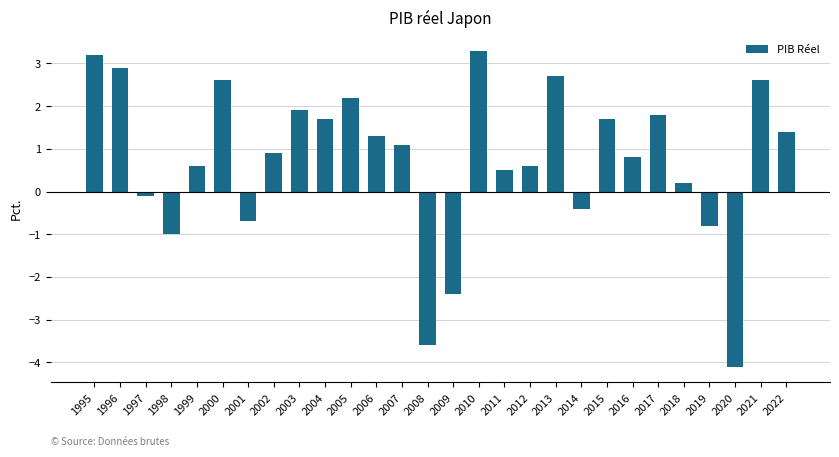

Count the number of data series in this chart.

1